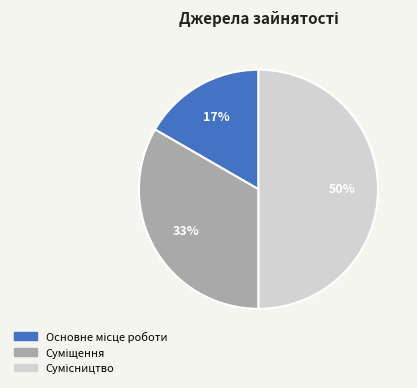

To the nearest percent, what is the difference between the largest and smallest slice percentages?

33%